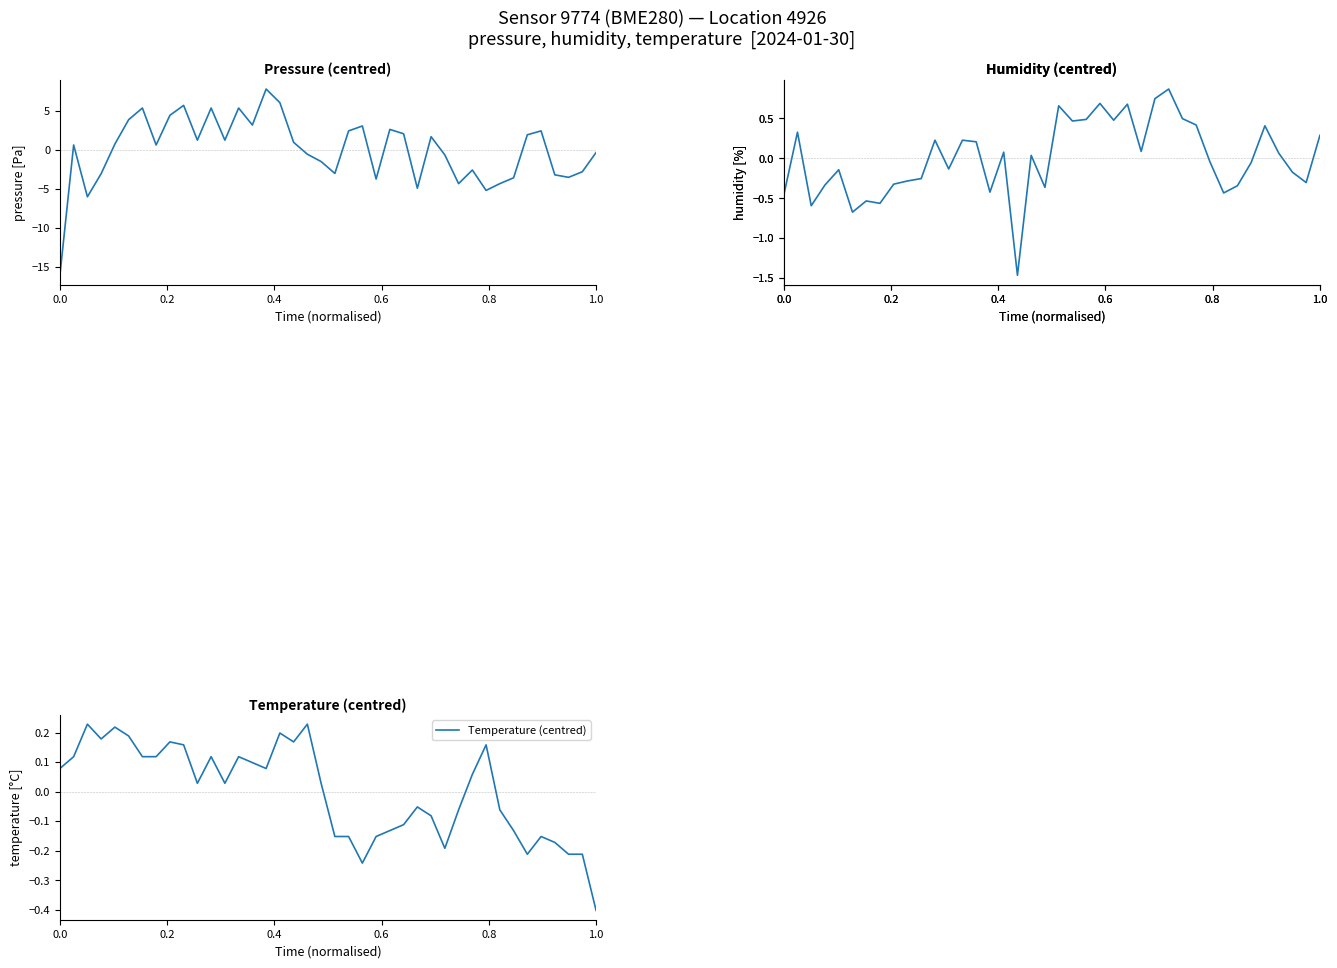

True or false: Temperature (centred) has a value of 0.4 at 0.4.

False